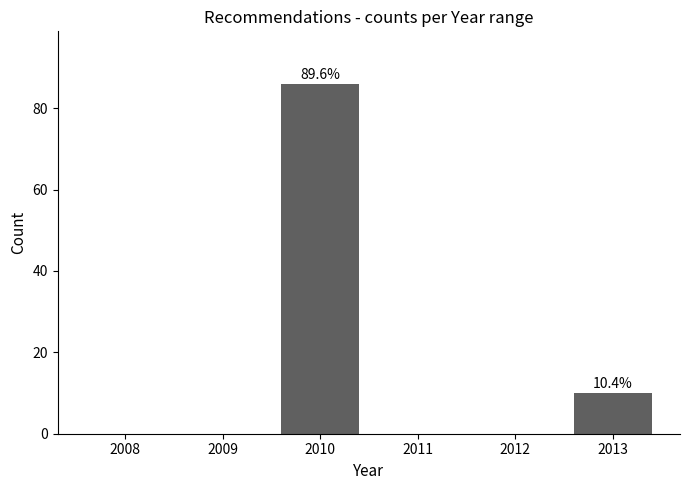

Reading left to right, transcribe all the data shown in this chart.

2008=0	2009=0	2010=86	2011=0	2012=0	2013=10